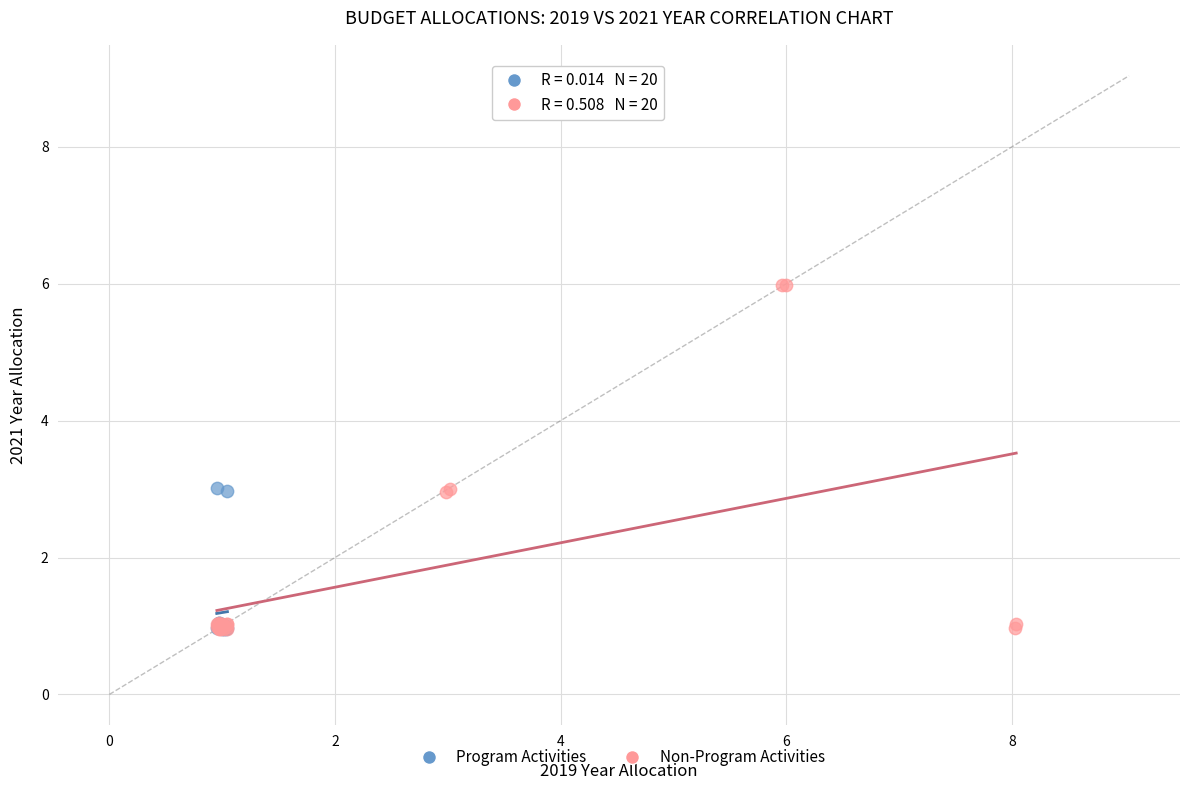

Which series contains the highest Y value?

Non-Program Activities